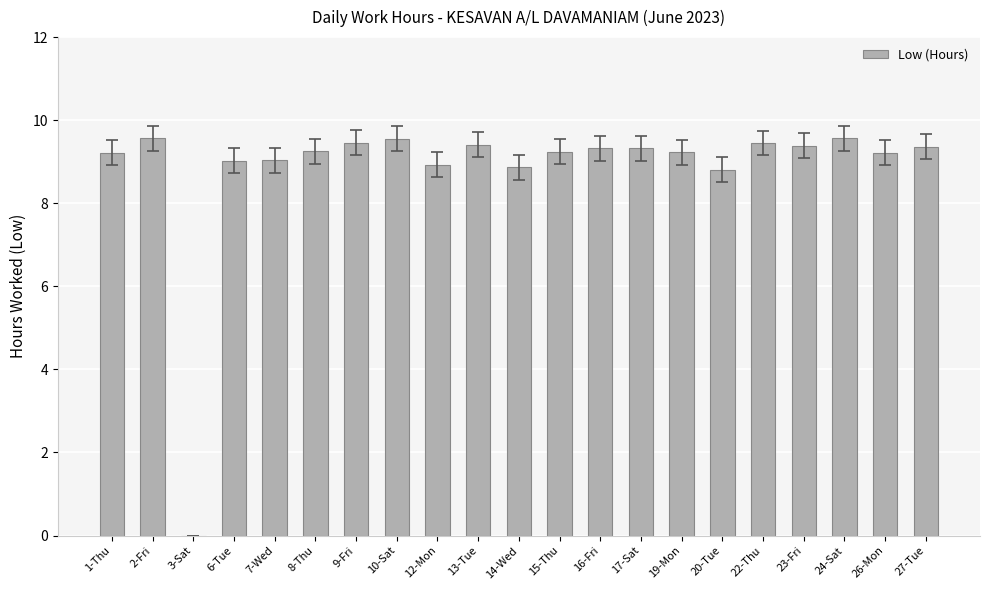

Which has a higher value, 3-Sat or 27-Tue?

27-Tue